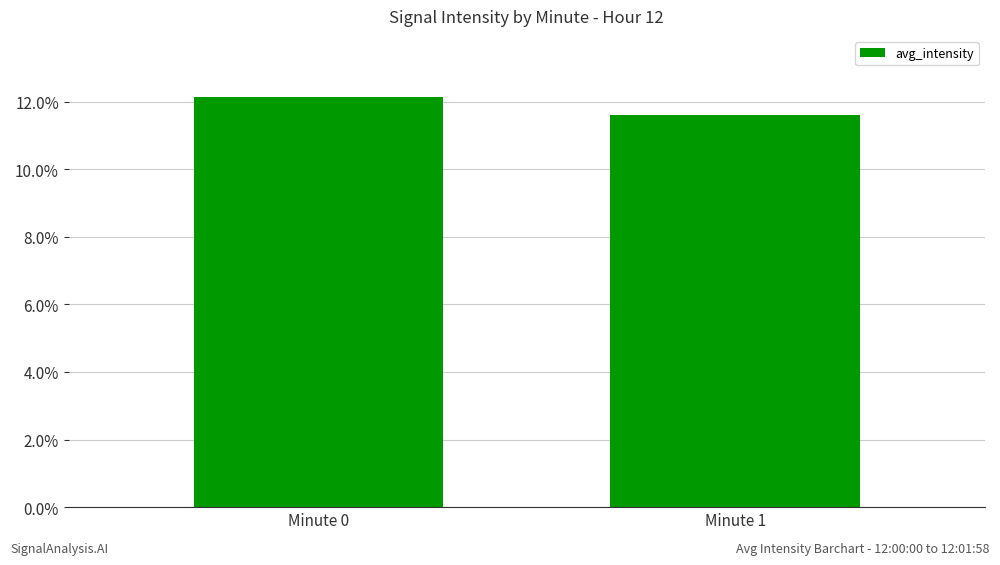

Reading right to left, transcribe all the data shown in this chart.

Minute 1=11.6	Minute 0=12.1